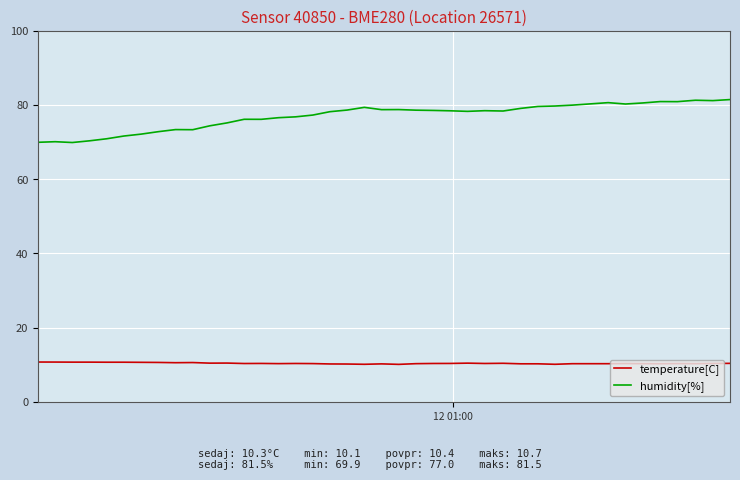

How many lines are shown in the chart?

2